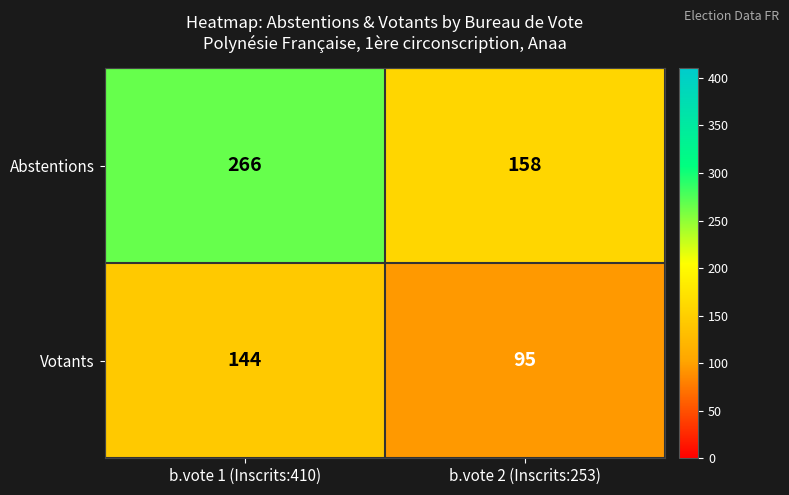

Rank the series by their average value, from highest to lowest.

Abstentions, Votants